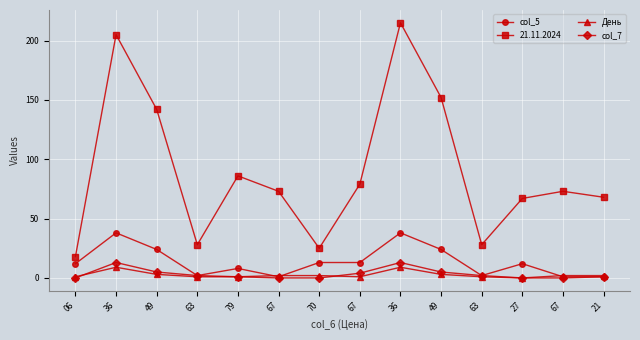

Between 49 and 21, which is larger?

49